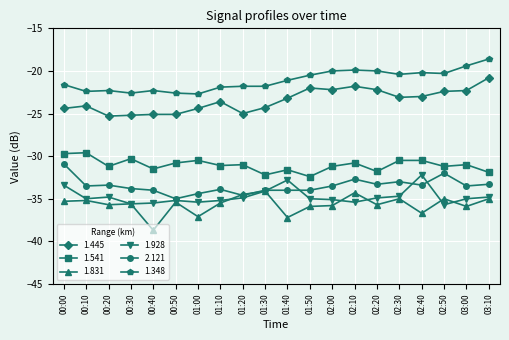

True or false: 1.541 has a value of -19.2 at 00:50.

False